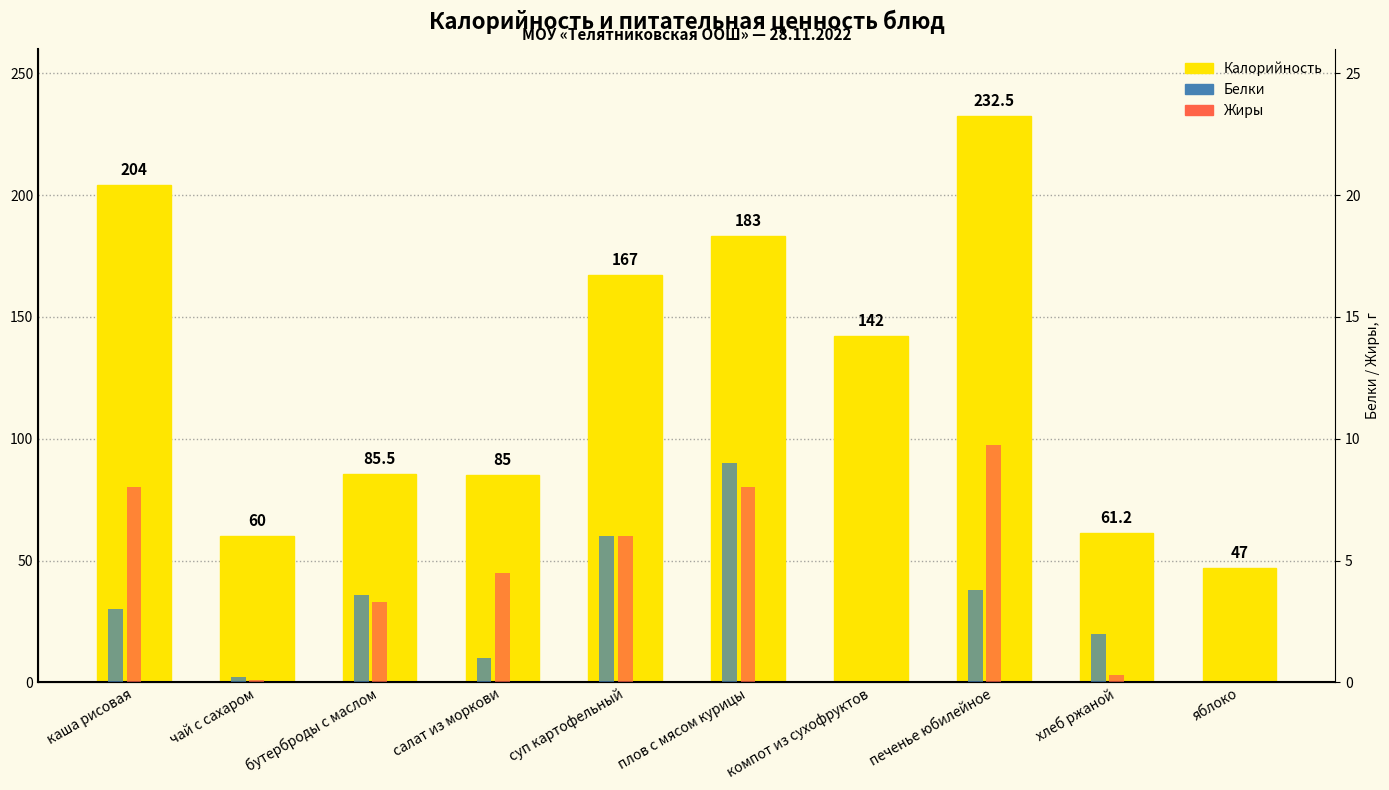

Count the number of data series in this chart.

3